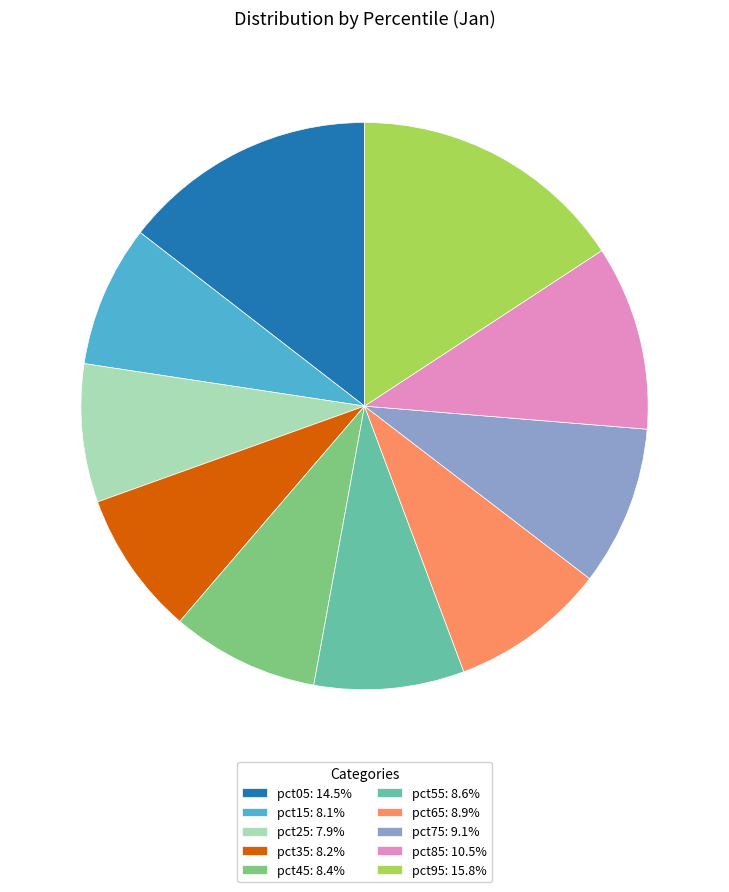

What is the largest slice in the pie chart?

pct95